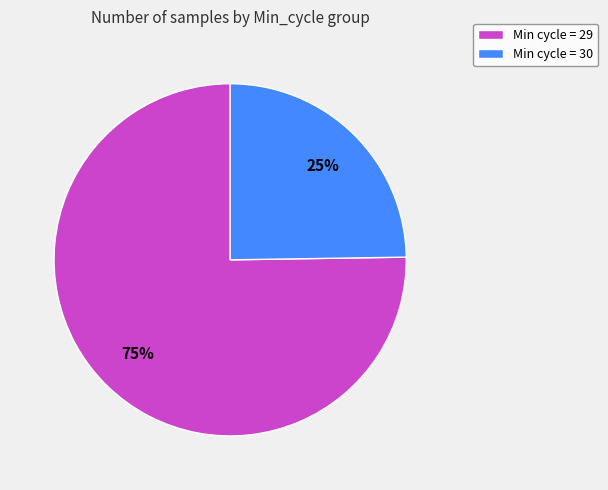

True or false: Min cycle = 30 accounts for 12% of the total.

False